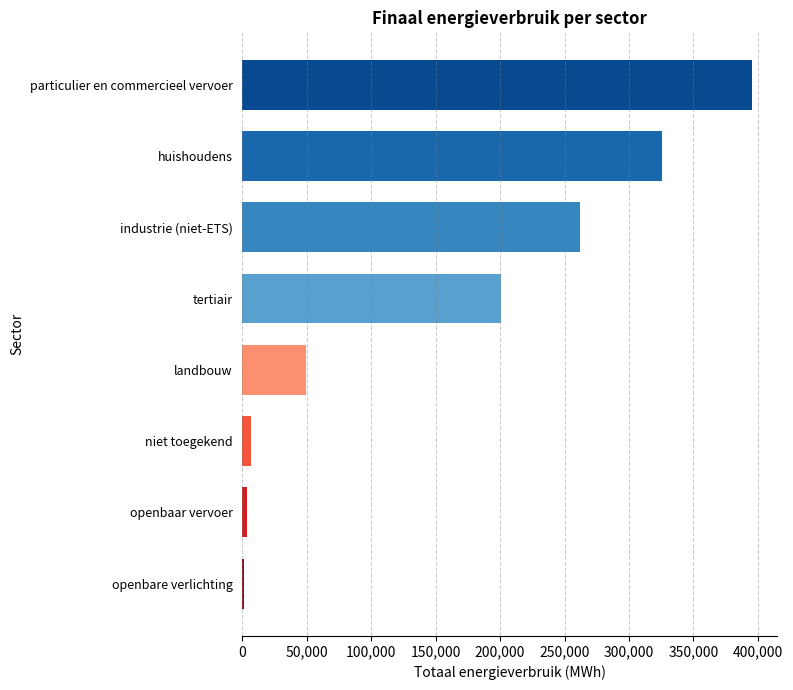

Are the bars grouped side by side (vs. stacked)?

No